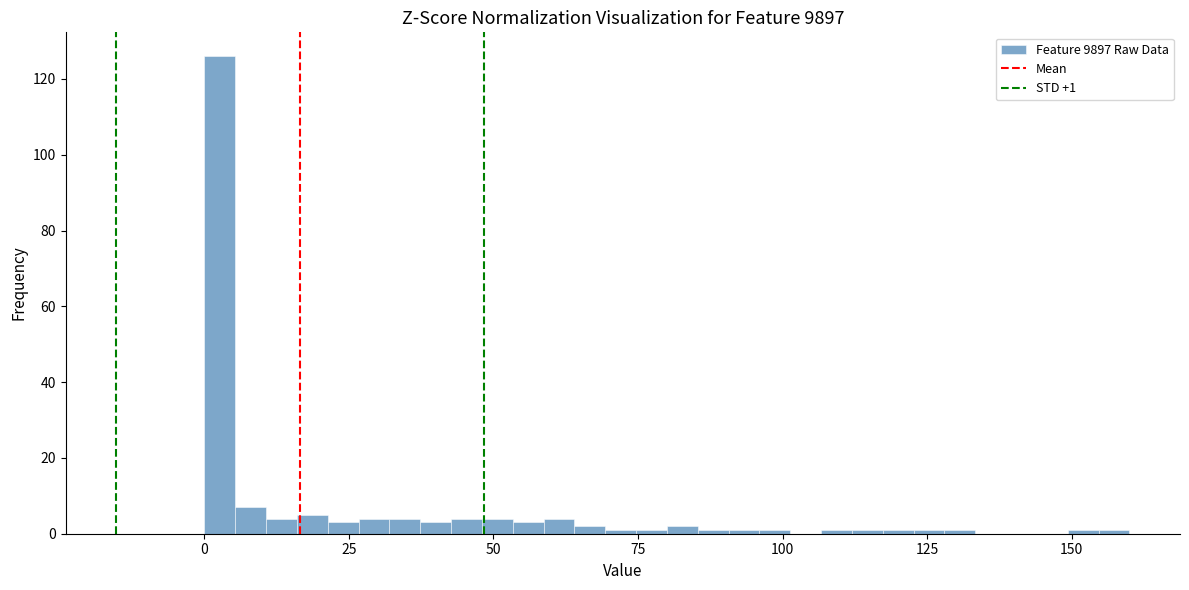

Read against the x-axis, roughly where is the centre of the tallest bar?

5